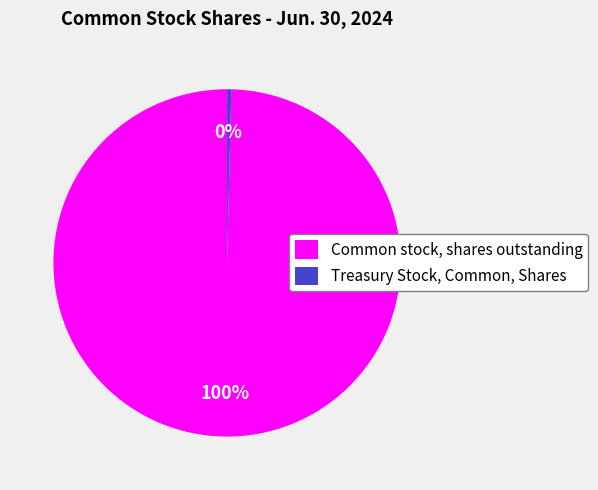

Do Treasury Stock, Common, Shares and Common stock, shares outstanding together represent more than half of the pie?

Yes